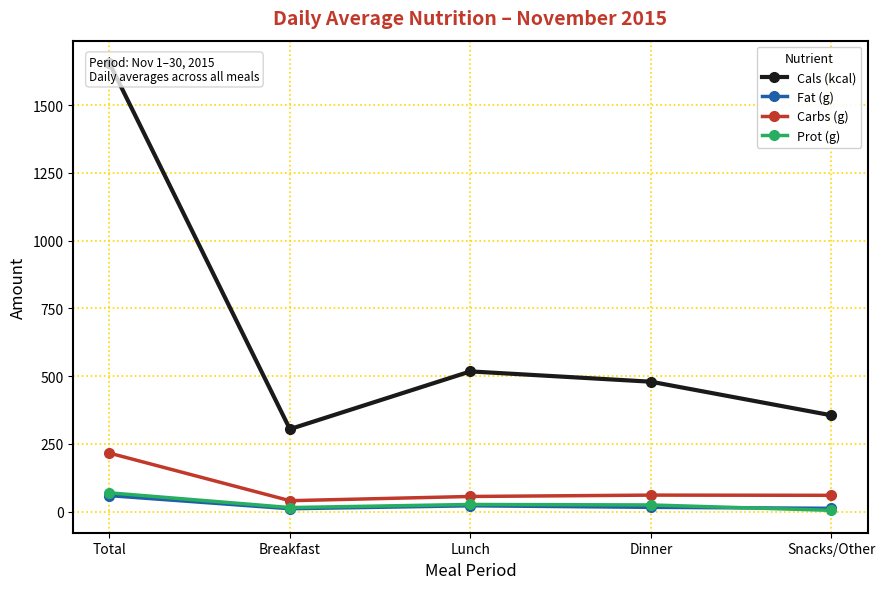

Which series changed the most between Total and Lunch?

Cals (kcal)